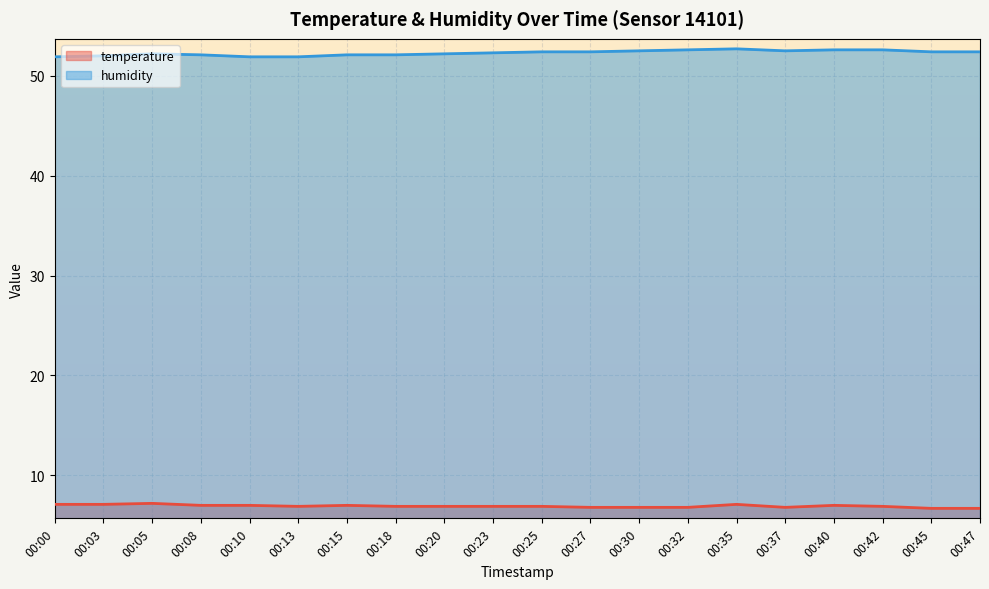

Count the temperature values in the range 6 to 7.

16